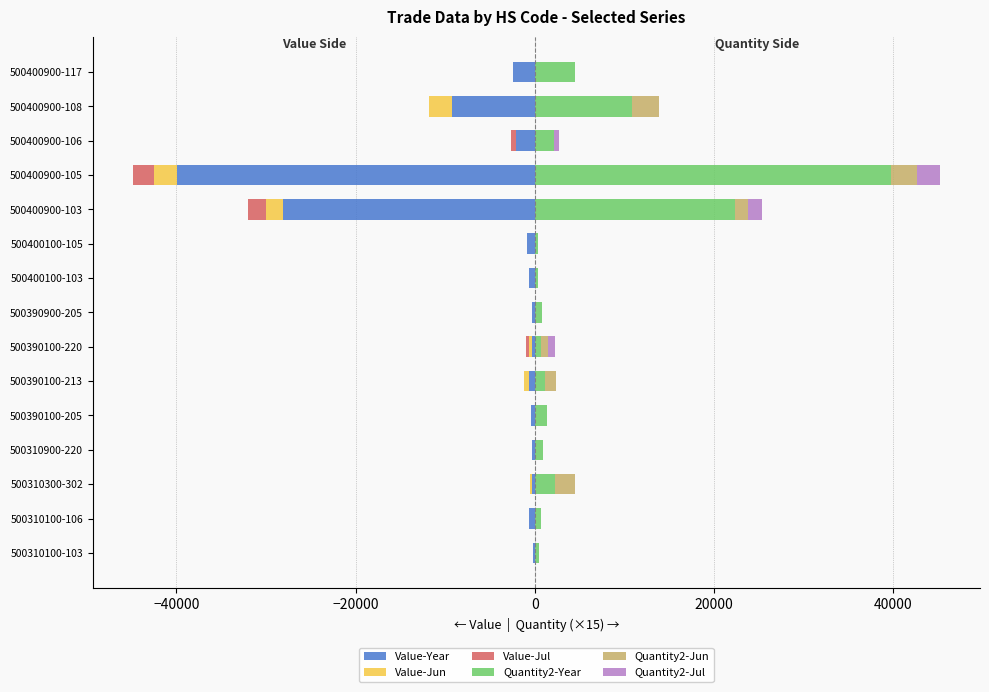

Rank the series at −40000 from highest to lowest value.

Quantity2-Year, Value-Jun, Value-Jul, Quantity2-Jun, Quantity2-Jul, Value-Year